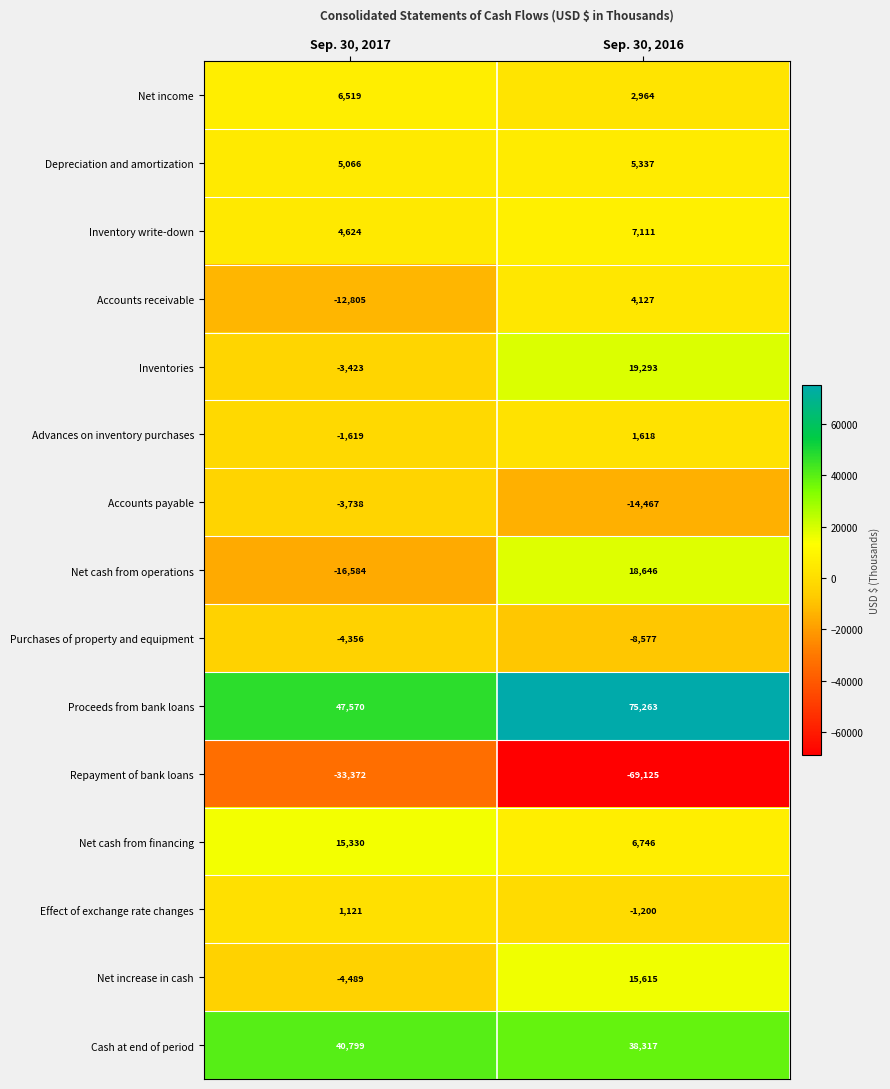

What is the difference between the Net cash from operations values at Sep. 30, 2017 and Sep. 30, 2016?

35230